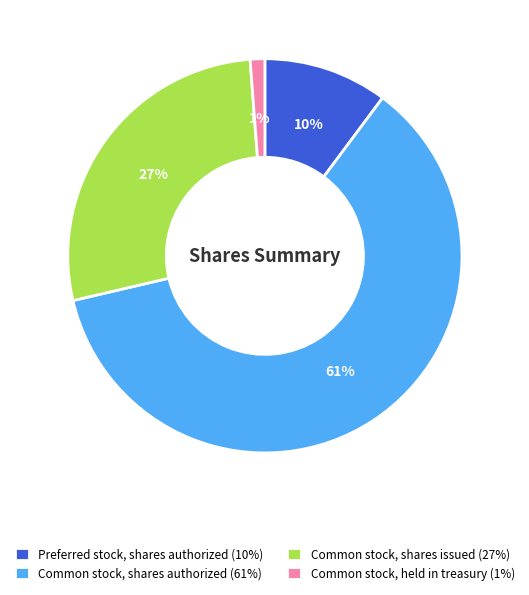

Is there any slice that represents more than half of the pie?

Yes